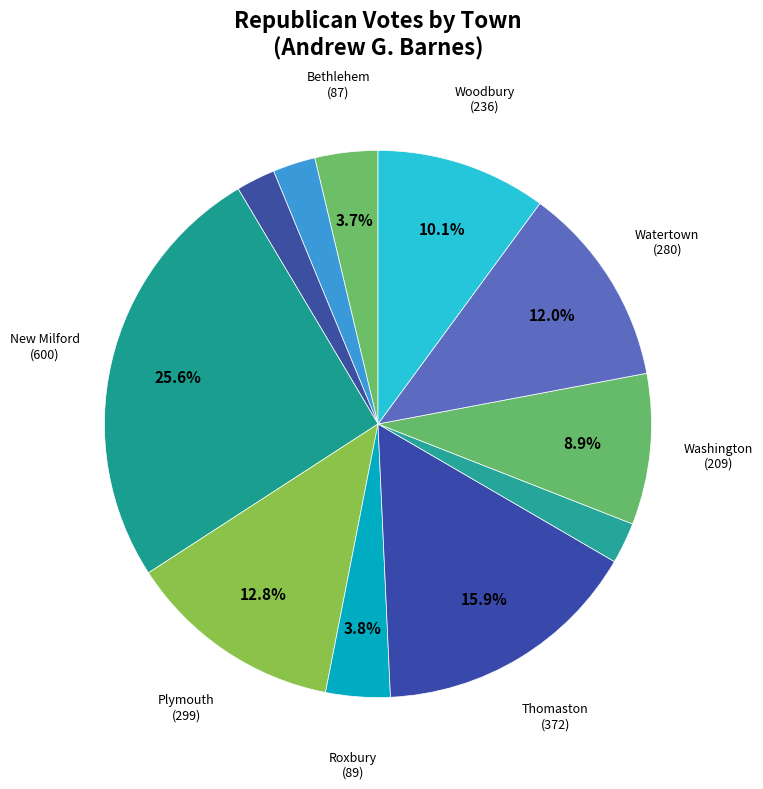

How many segments does this pie chart have?

11